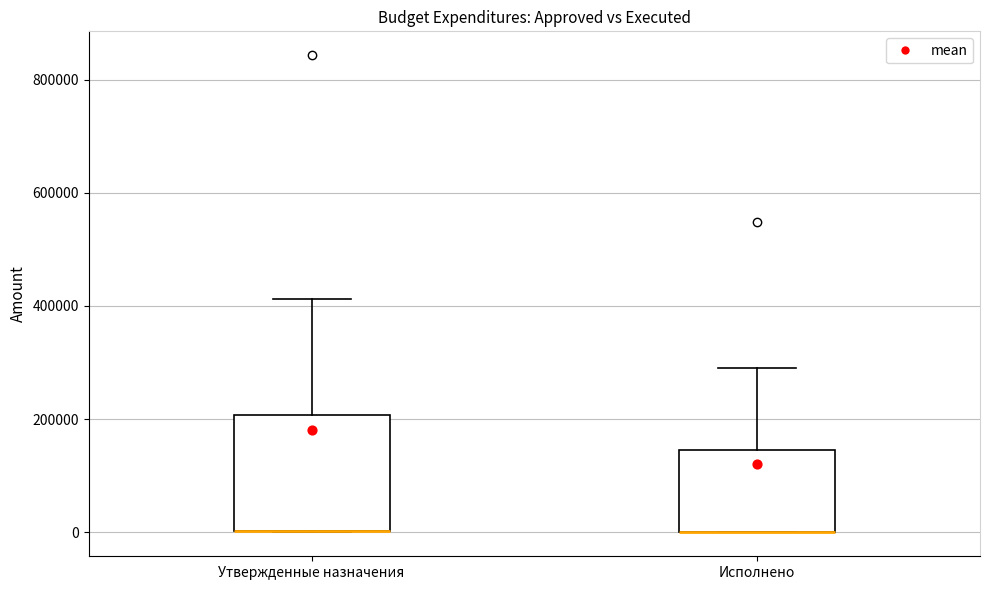

Reading left to right, read every box against the y-axis: the position of its median line, the range the box covers, and the ends of its whiskers. The values are not printed on the chart, so give them approximately, as read against the axis.

Утвержденные назначения: median 0 (drawn on the box's lower edge), box 0 to 200000, whiskers 0 to 420000
Исполнено: median 0 (drawn on the box's lower edge), box 0 to 140000, whiskers 0 to 280000